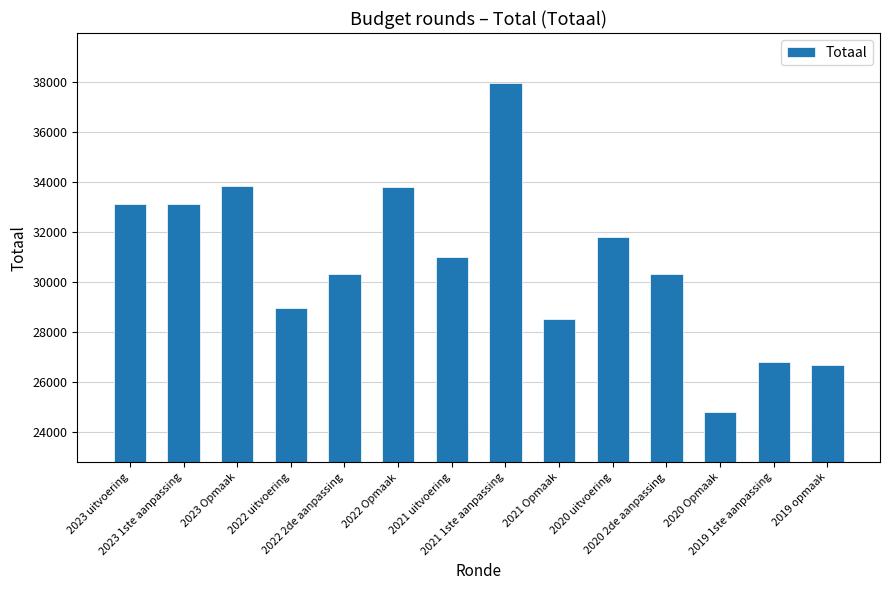

Is it true that the value at 2021 Opmaak is 28537?

True